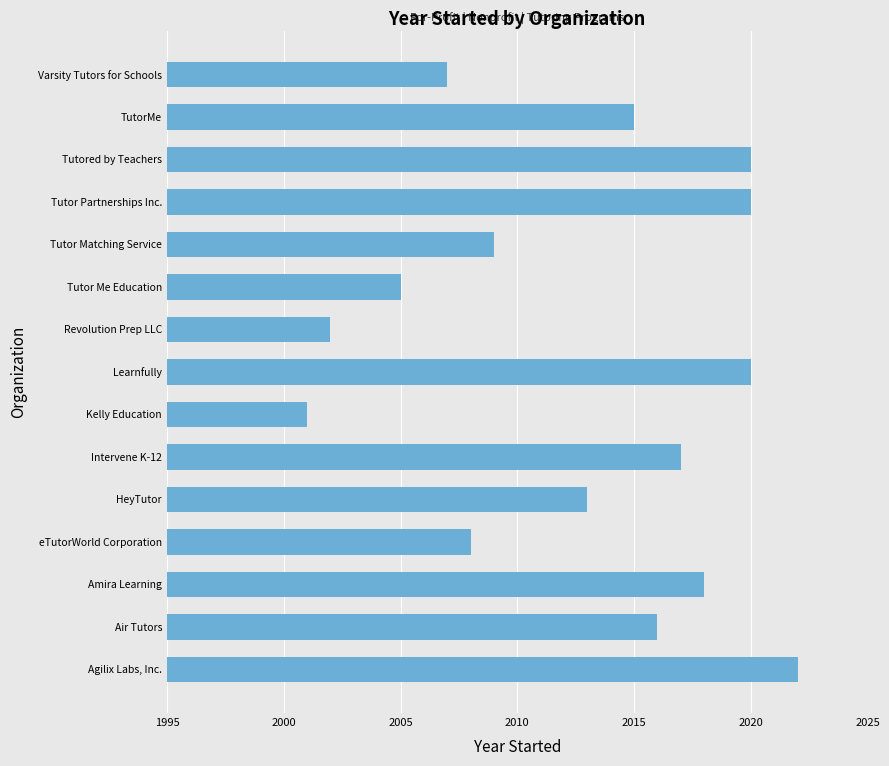

Which has a higher value, Kelly Education or Air Tutors?

Air Tutors